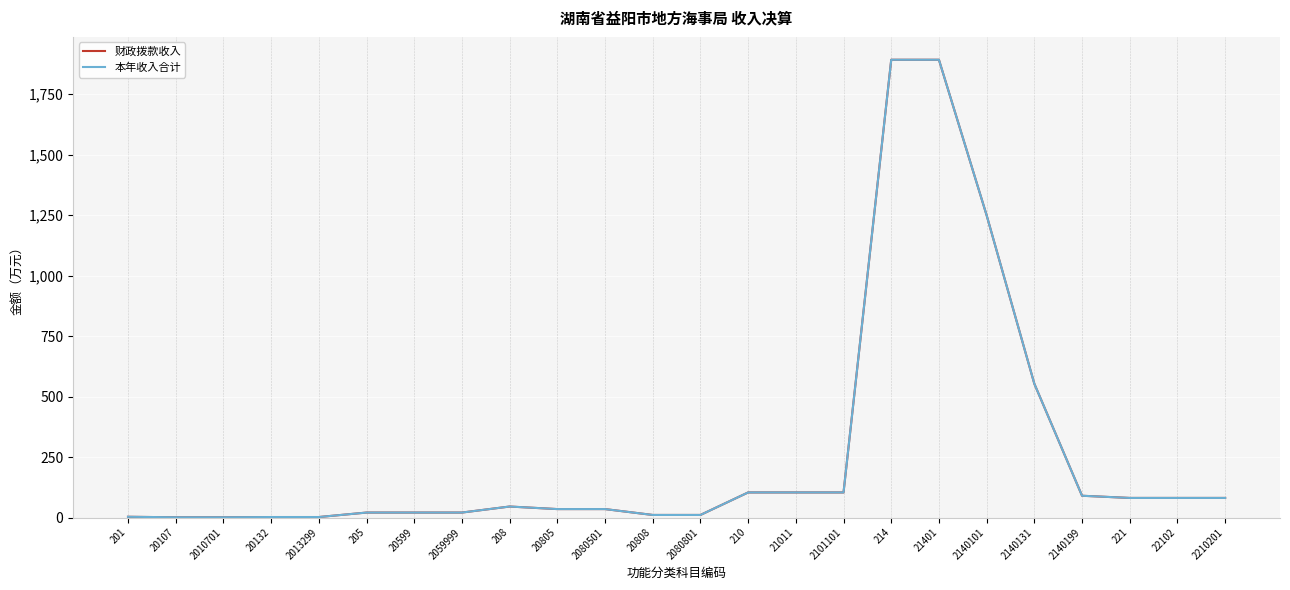

What is the minimum value for 本年收入合计?

1.0